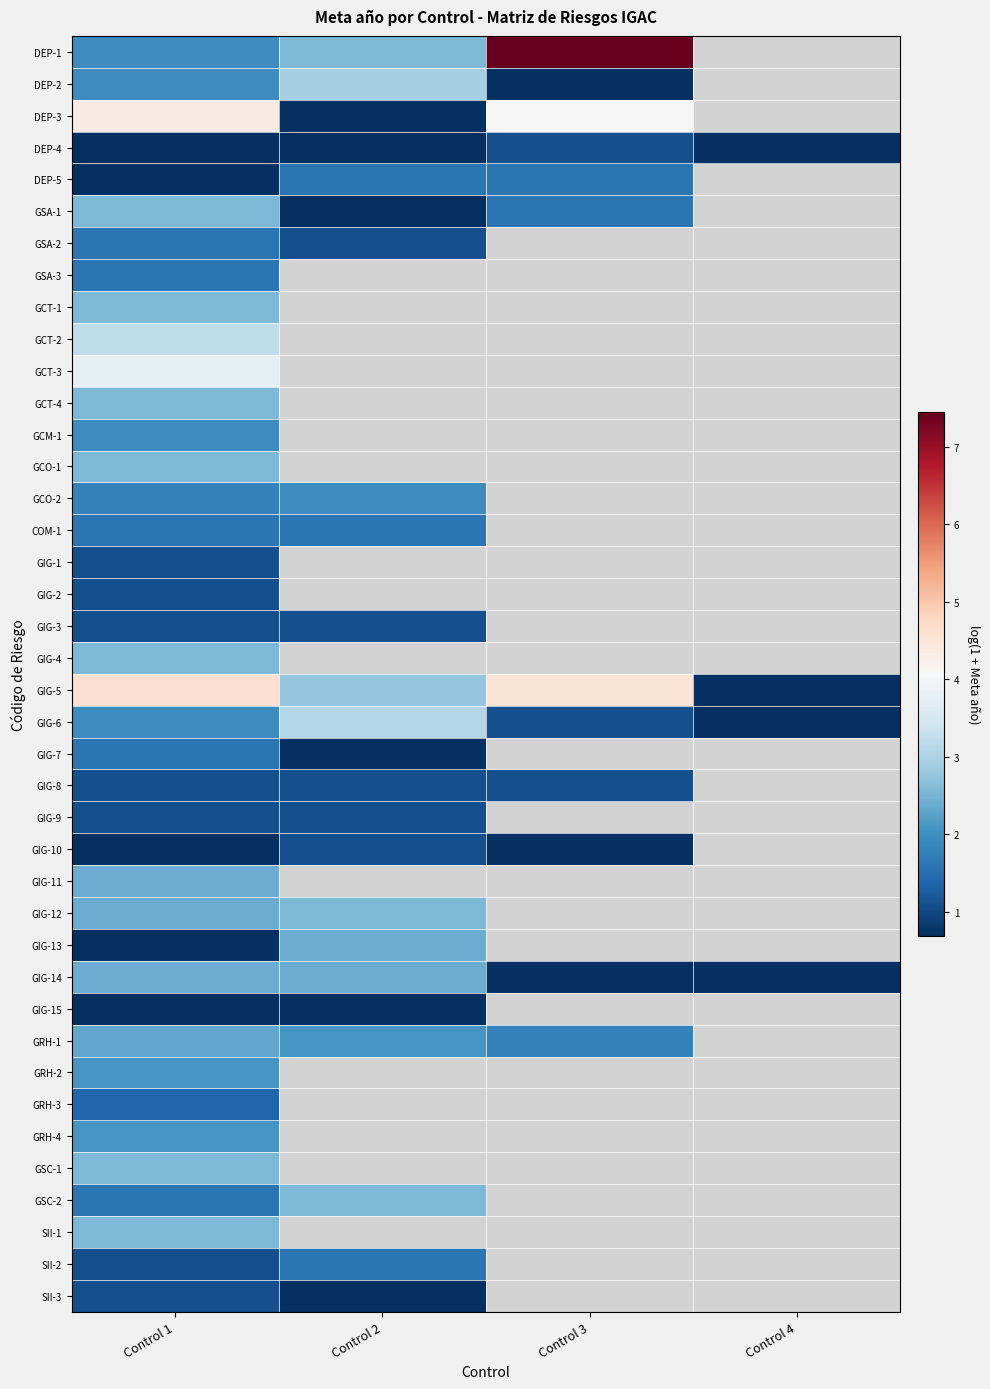

At which label is GIG-15 closest to 0?

Control 1